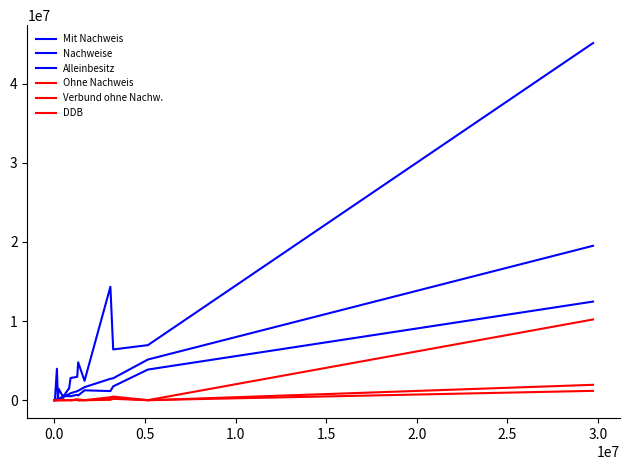

At which category does DDB reach its first local peak?

0.5